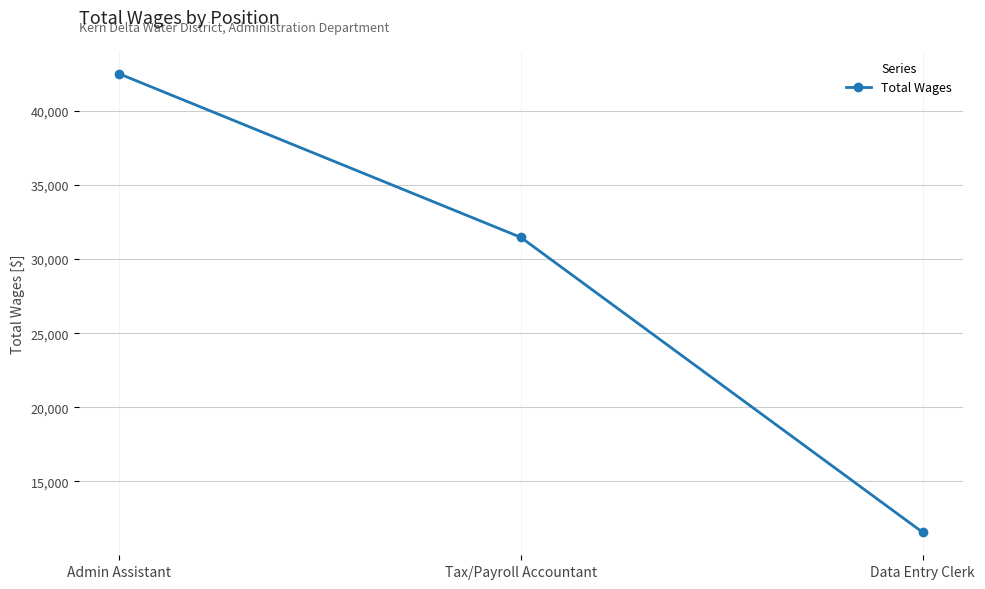

What is the average value?

28510